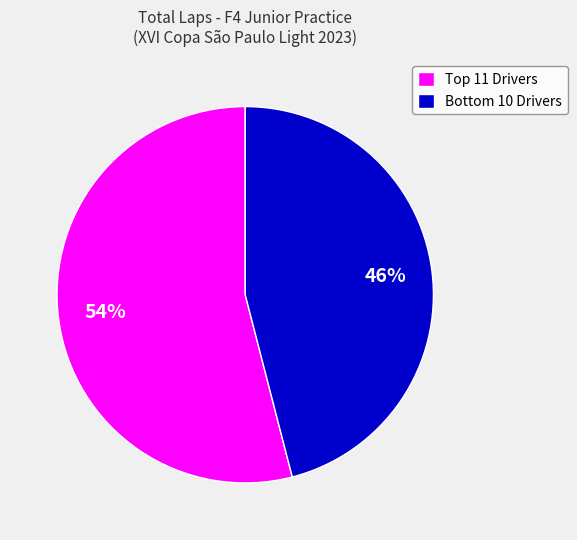

To the nearest percent, what is the difference between the largest and smallest slice percentages?

8%